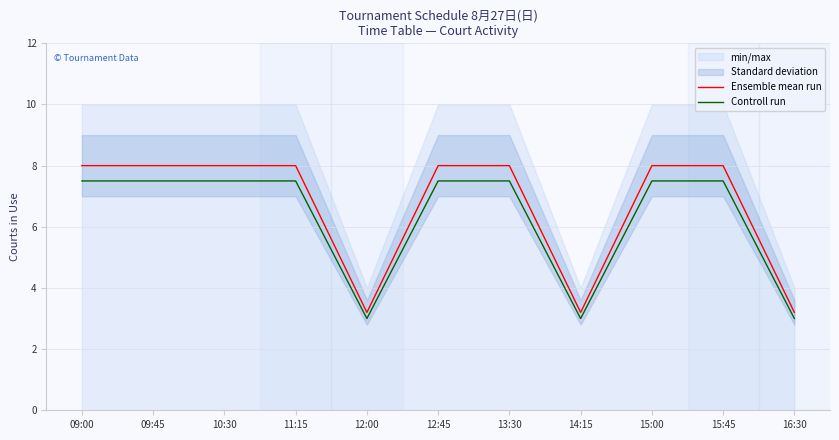

At which category is the sum across all series the highest?

09:00